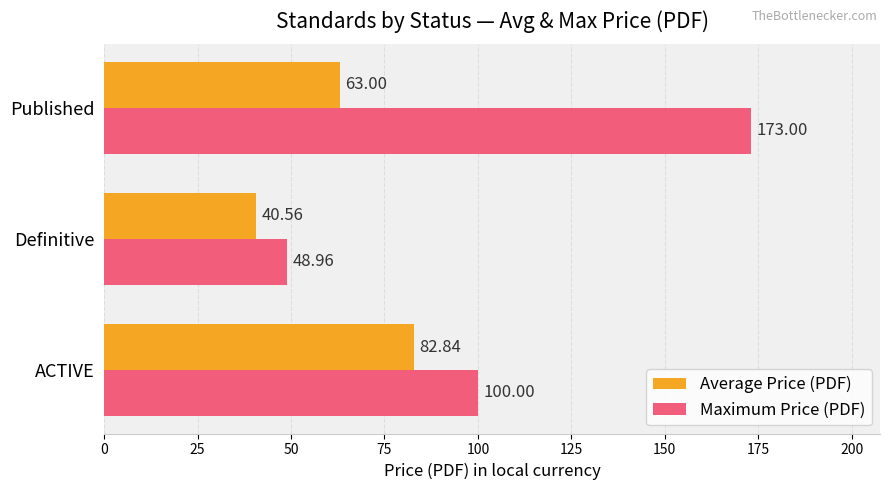

What is the difference between the maximum and minimum values in the Average Price (PDF) series?

42.3